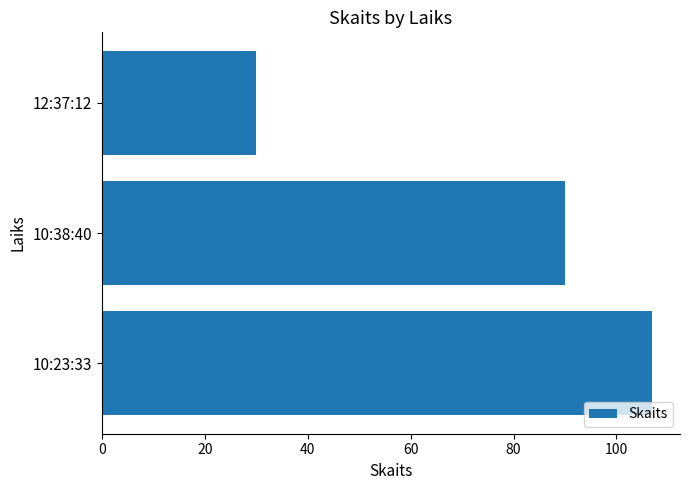

True or false: the data shows 107 at 10:23:33.

True